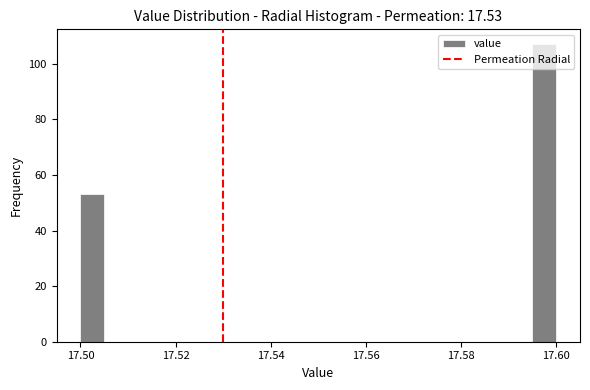

Read against the x-axis, roughly where is the centre of the tallest bar?

17.598